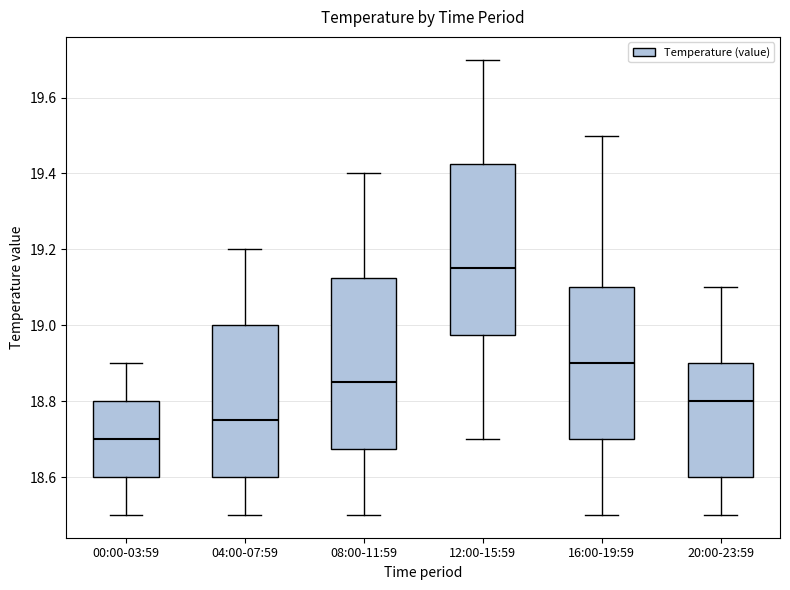

Which box's median line is the lowest?

00:00-03:59